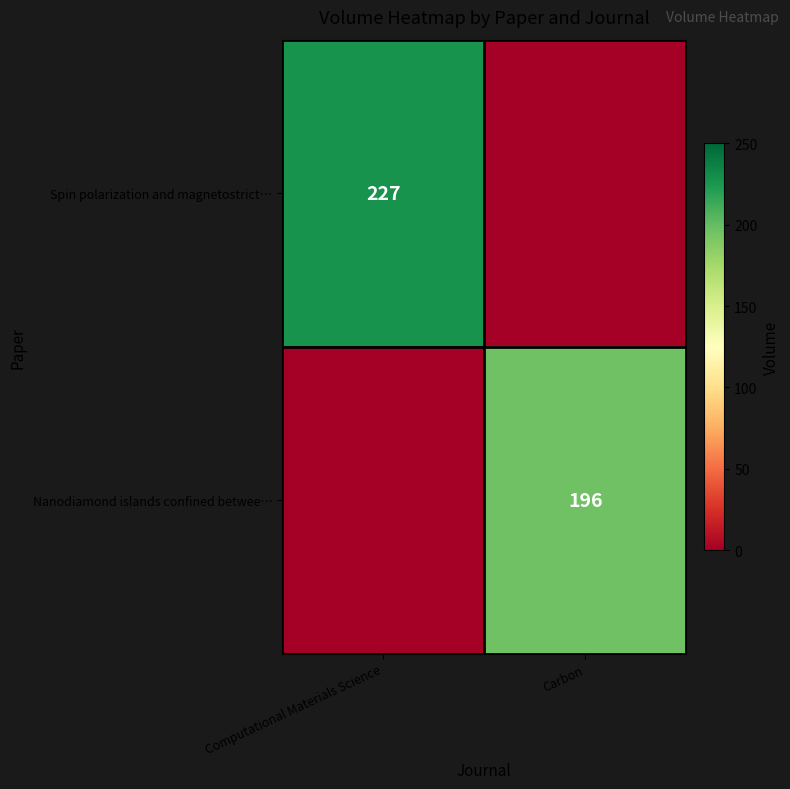

At how many categories does at least one series exceed 97?

2